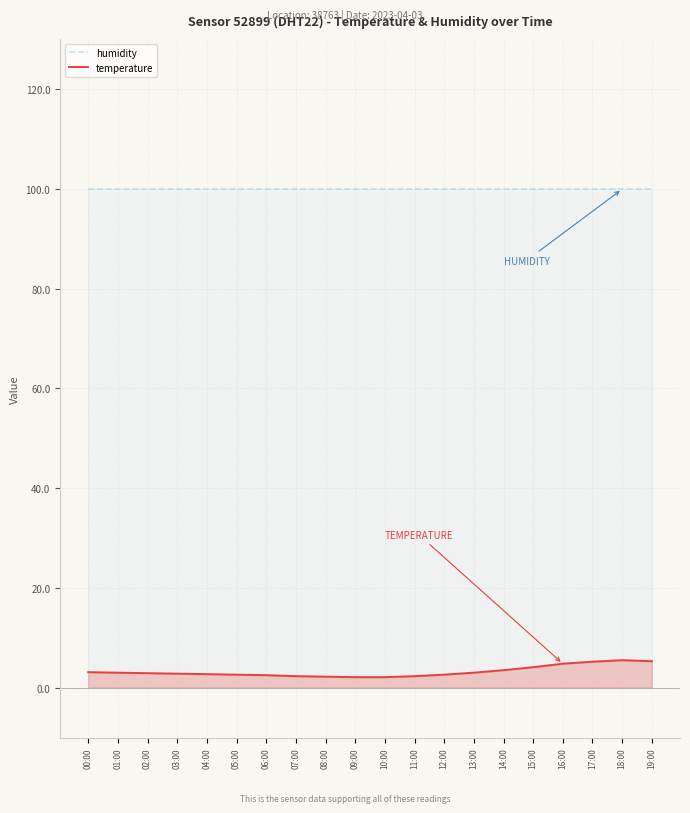

Count the number of categories in the chart.

20